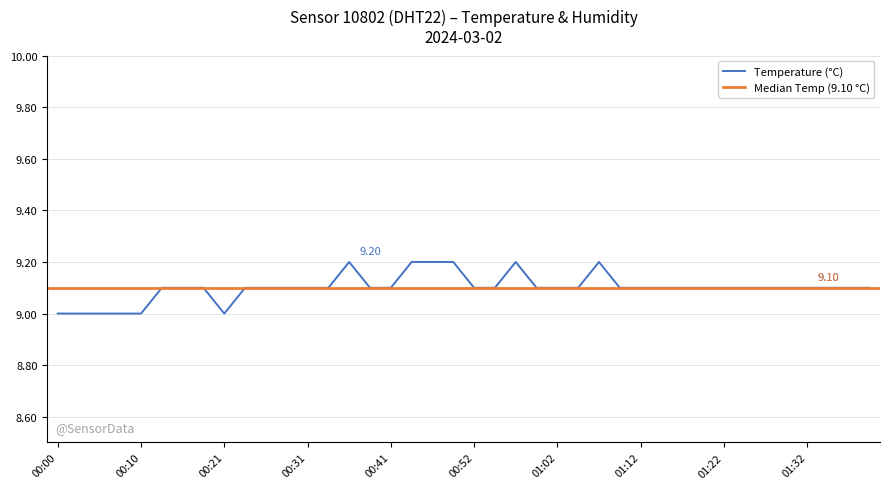

How many values are between 9 and 10?

40